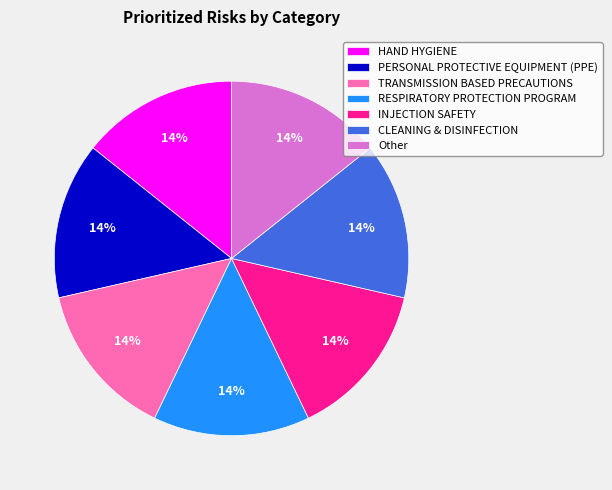

Is there a majority slice in this chart?

No